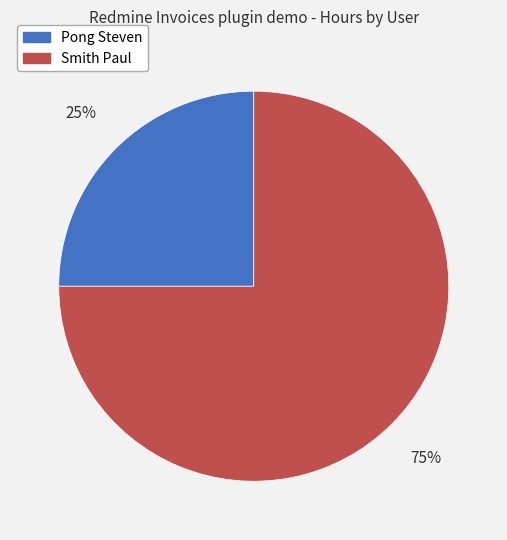

Count the number of slices in the pie.

2